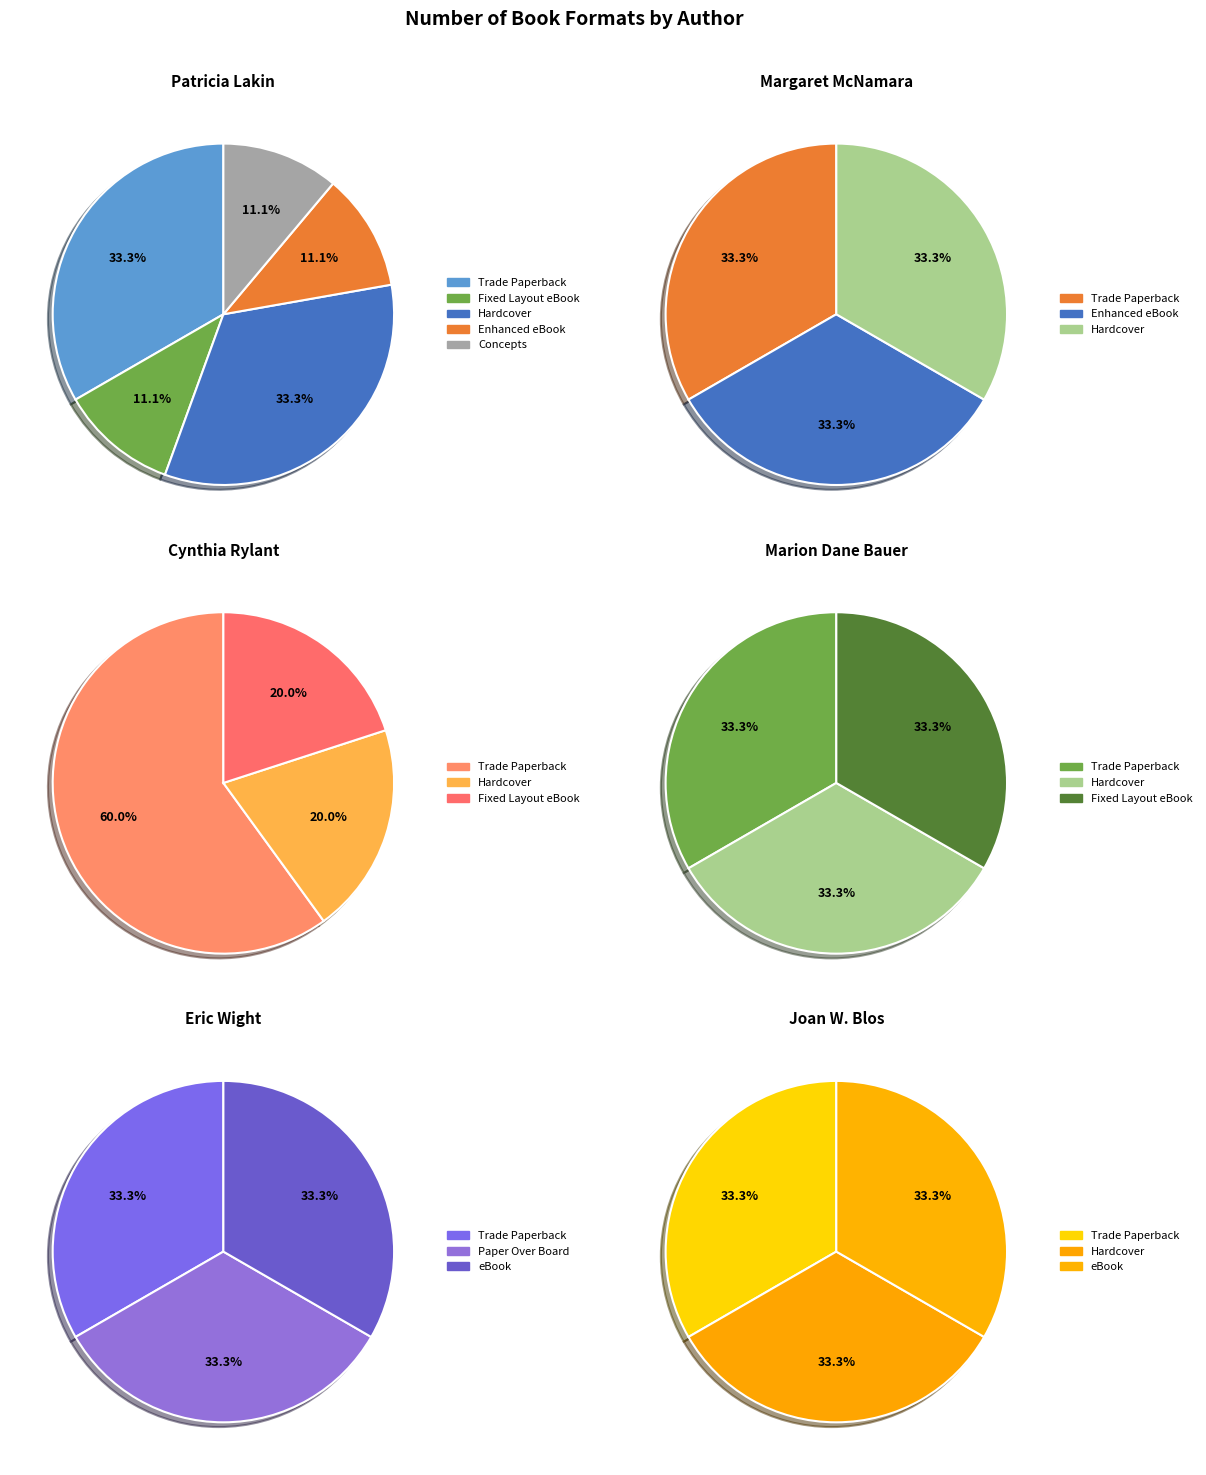

True or false: Harry Mazer accounts for 18% of the total.

False